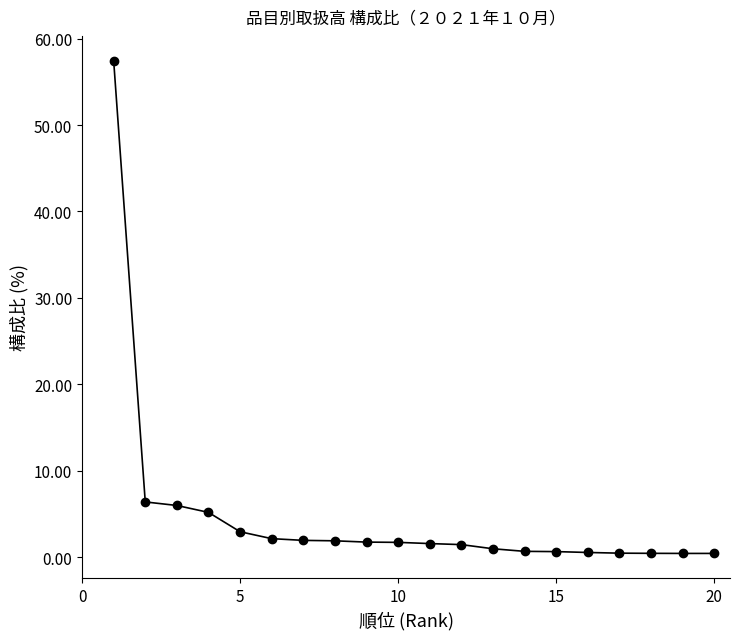

What is the value of the 11th point from the left?

1.6